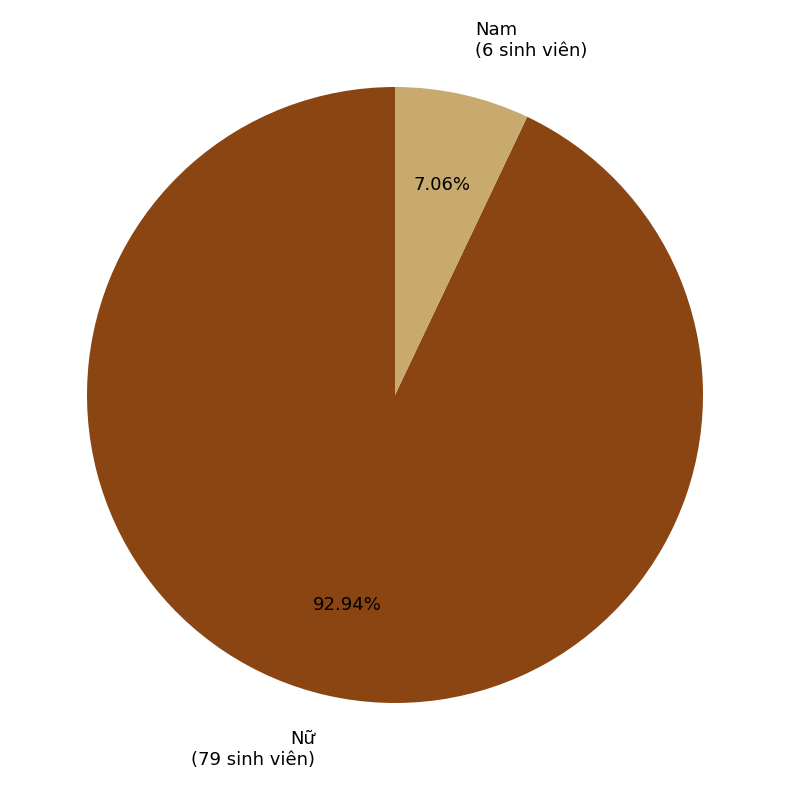

Is there a majority slice in this chart?

Yes